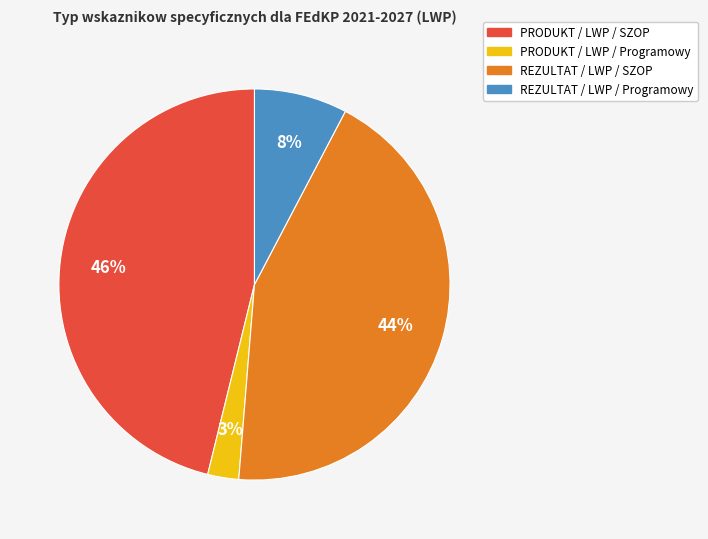

Is there any slice that represents more than half of the pie?

No